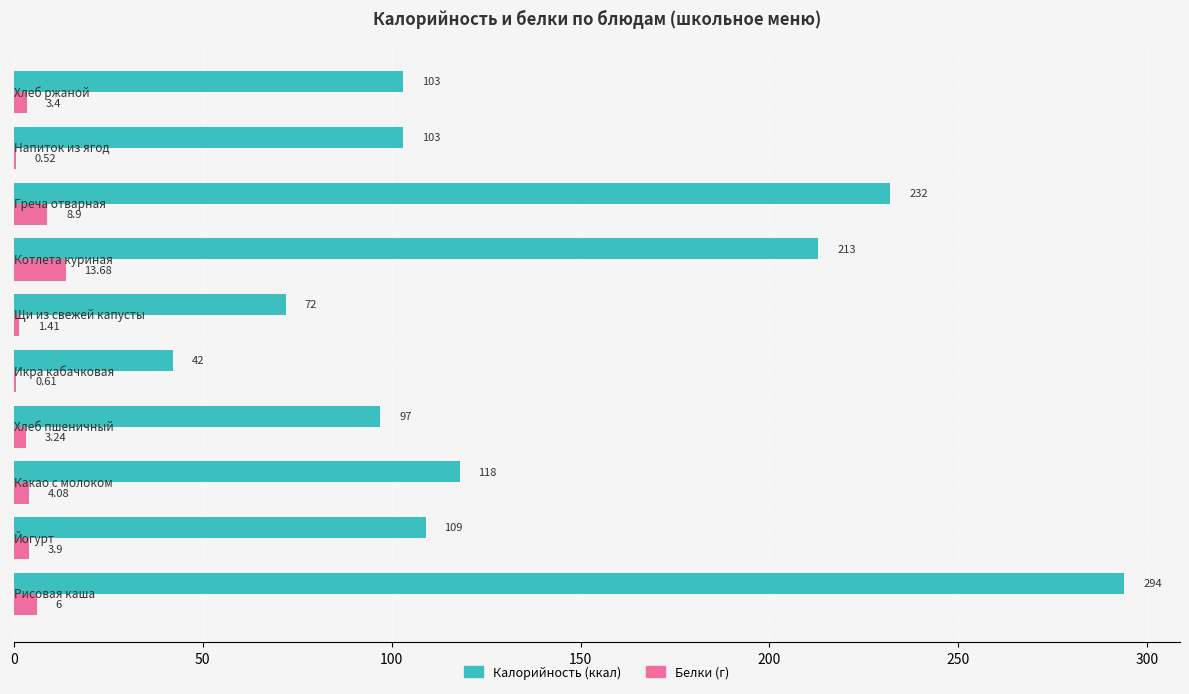

Count the number of categories in the chart.

10